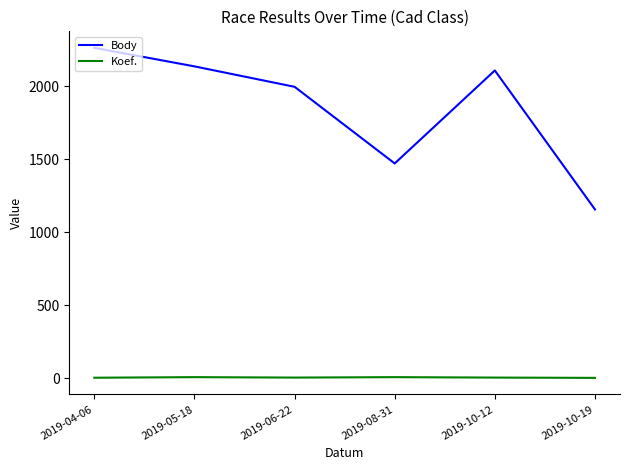

Which series has the largest range (max minus min)?

Body